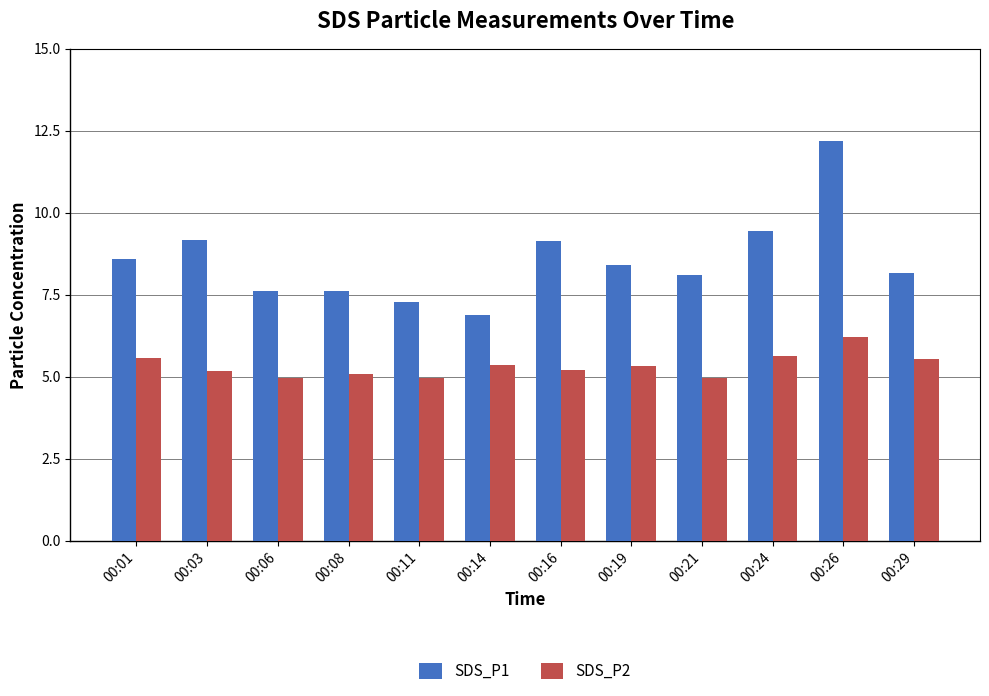

Does the chart contain stacked bars?

No